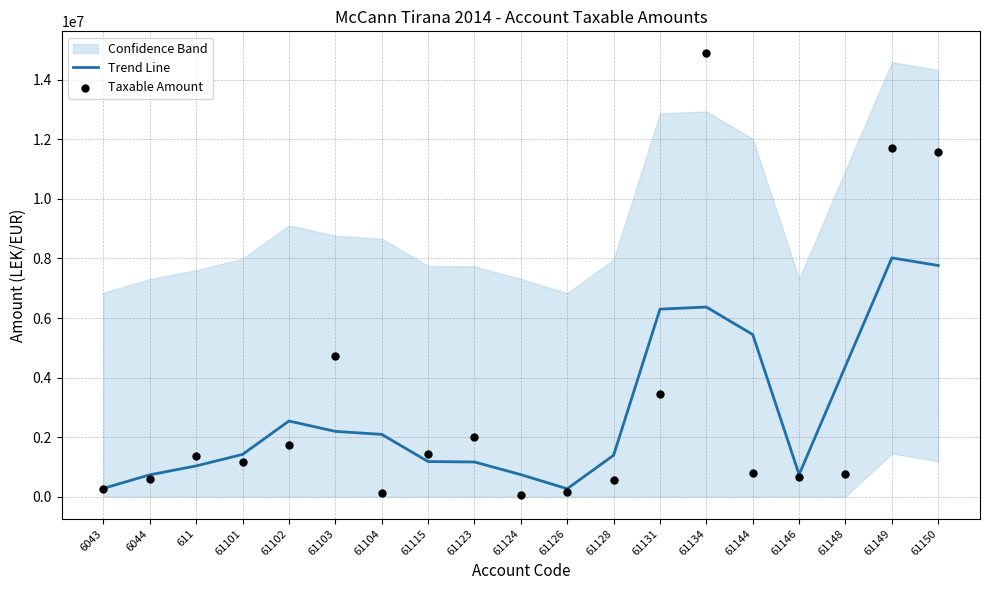

At which category is the sum across all series the highest?

61134